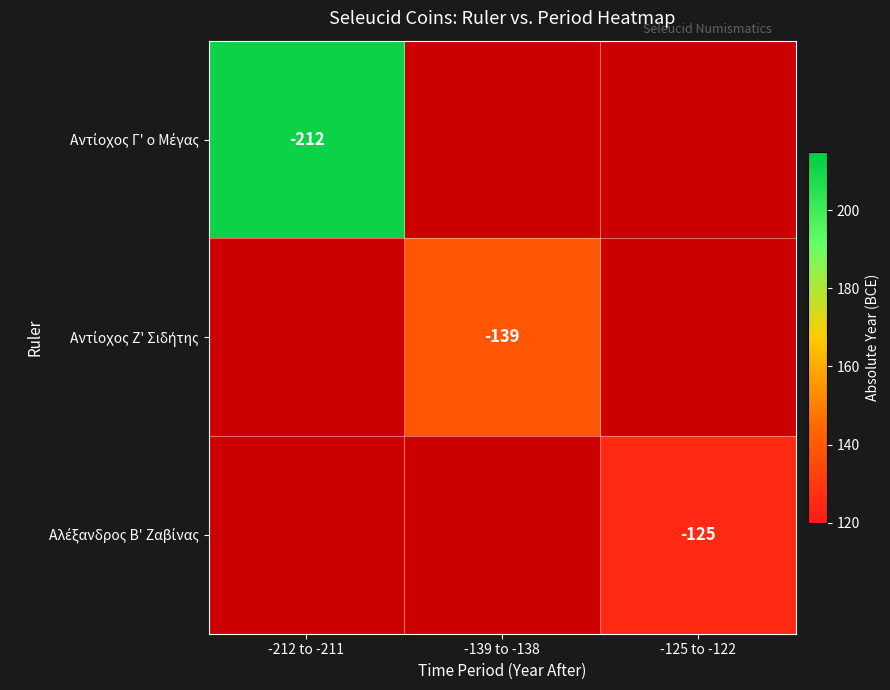

Rank the series by their average value, from lowest to highest.

Αντίοχος Γ' ο Μέγας, Αντίοχος Ζ' Σιδήτης, Αλέξανδρος Β' Ζαβίνας